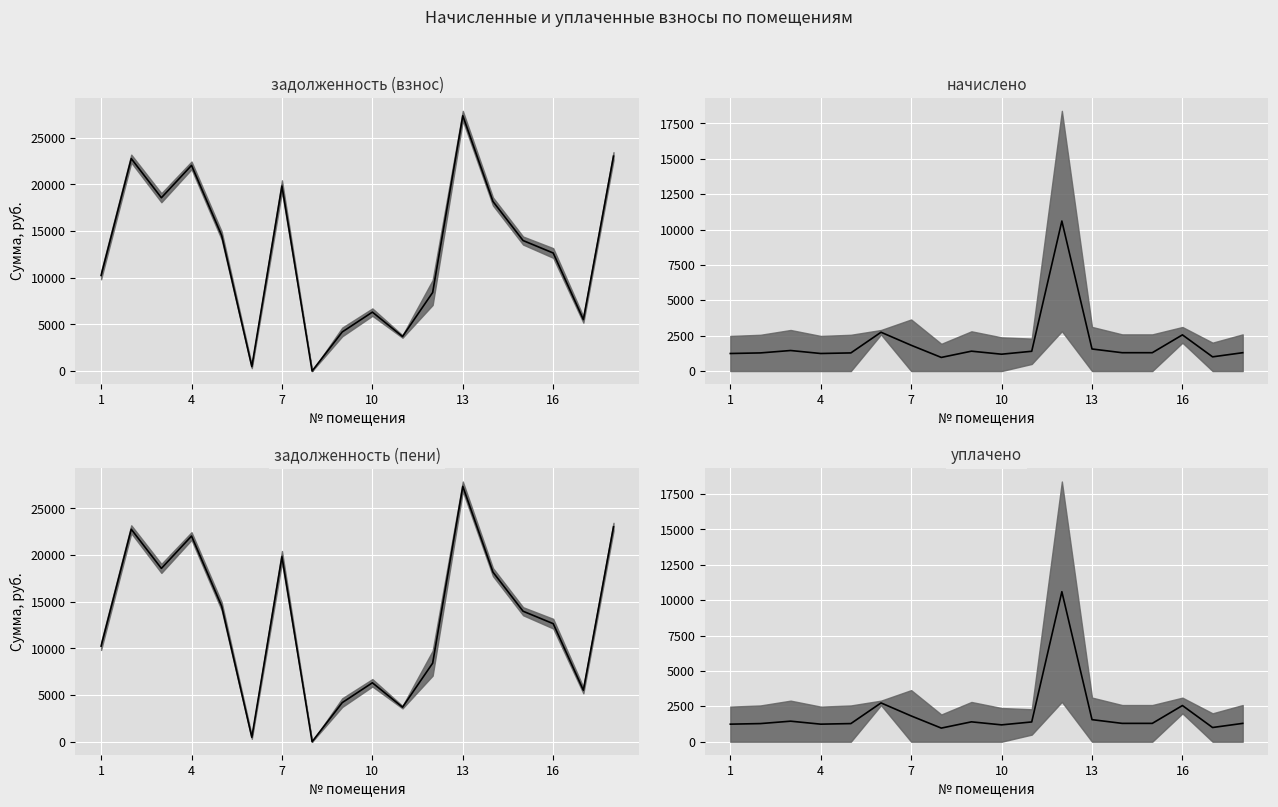

How many data points are above 1295?

11